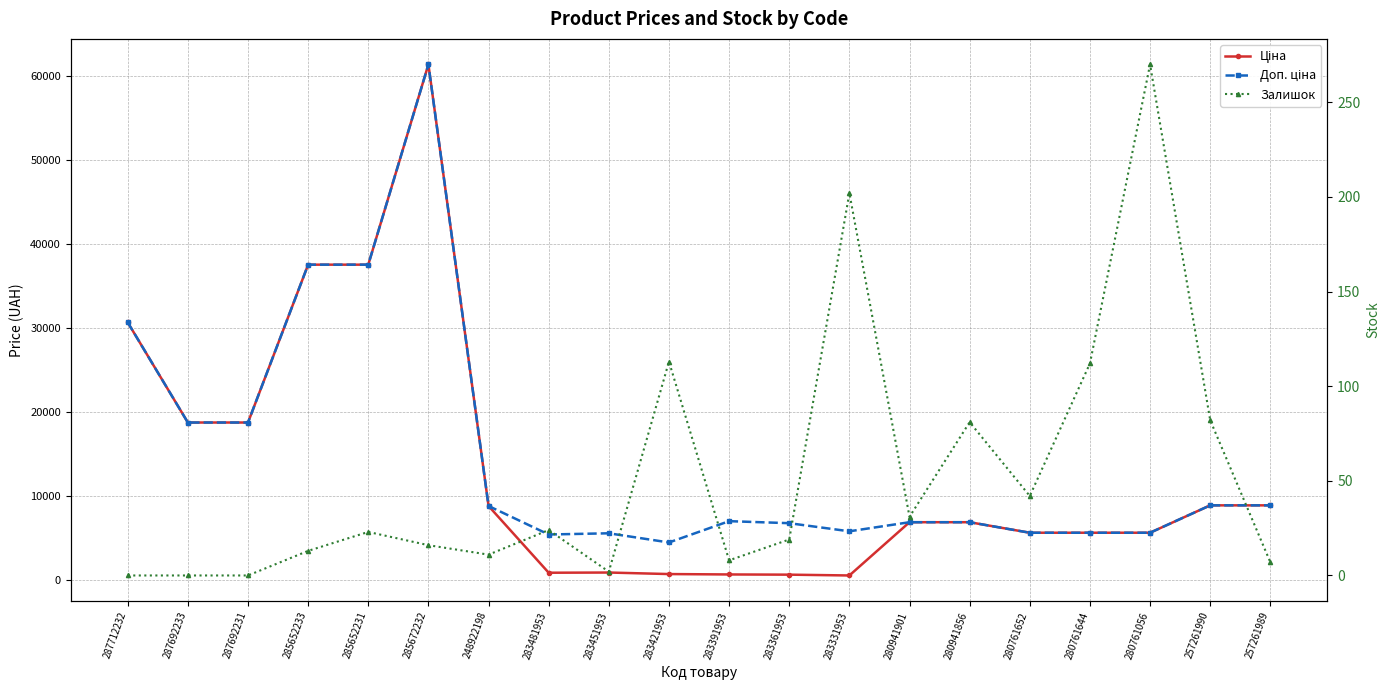

List the series in order of their peak value, highest first.

Ціна, Доп. ціна, Залишок